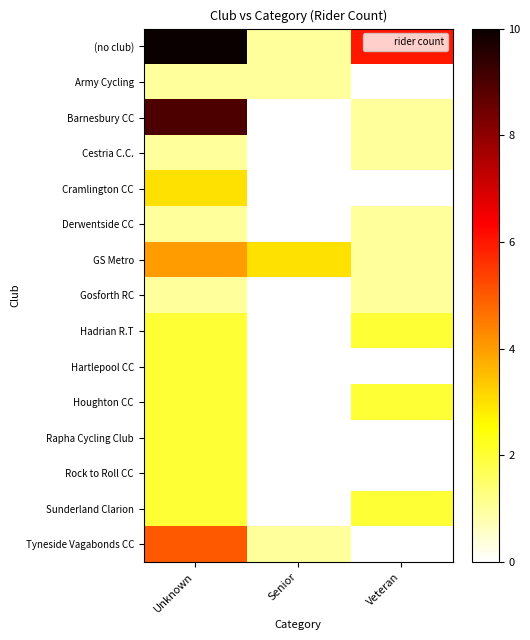

Rank the series by their maximum value, from lowest to highest.

Army Cycling, Cestria C.C., Derwentside CC, Gosforth RC, Hadrian R.T, Hartlepool CC, Houghton CC, Rapha Cycling Club, Rock to Roll CC, Sunderland Clarion, Cramlington CC, GS Metro, Tyneside Vagabonds CC, Barnesbury CC, (no club)